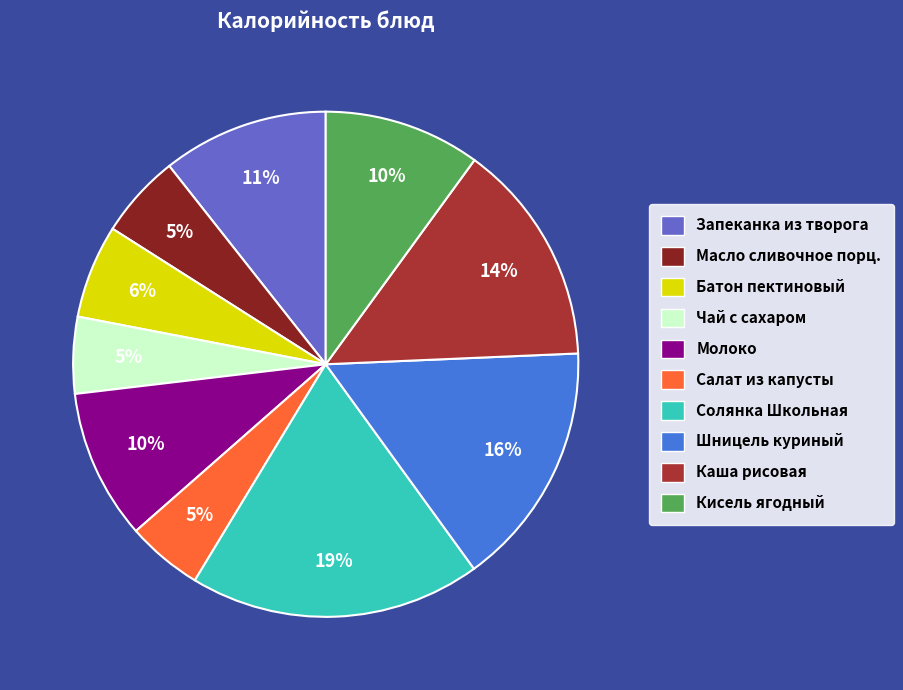

How many slices are in this pie chart?

10